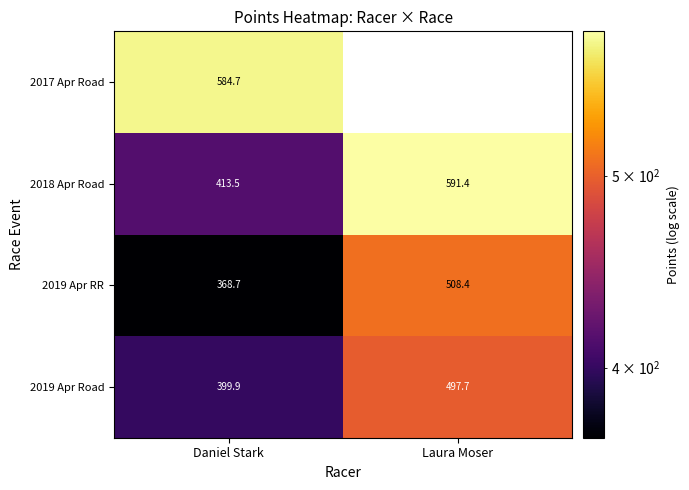

Is the value of 2019 Apr Road at Daniel Stark greater than the value of 2019 Apr RR at Laura Moser?

No